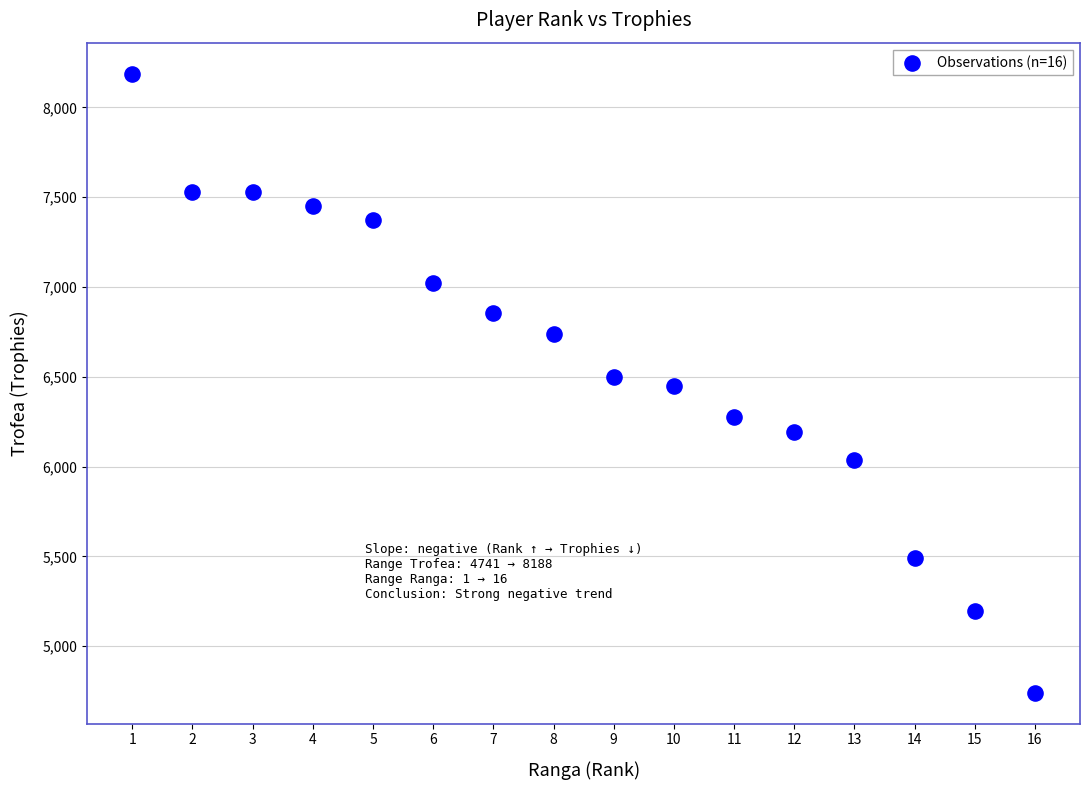

What is the range of Y values (max minus min)?

3447